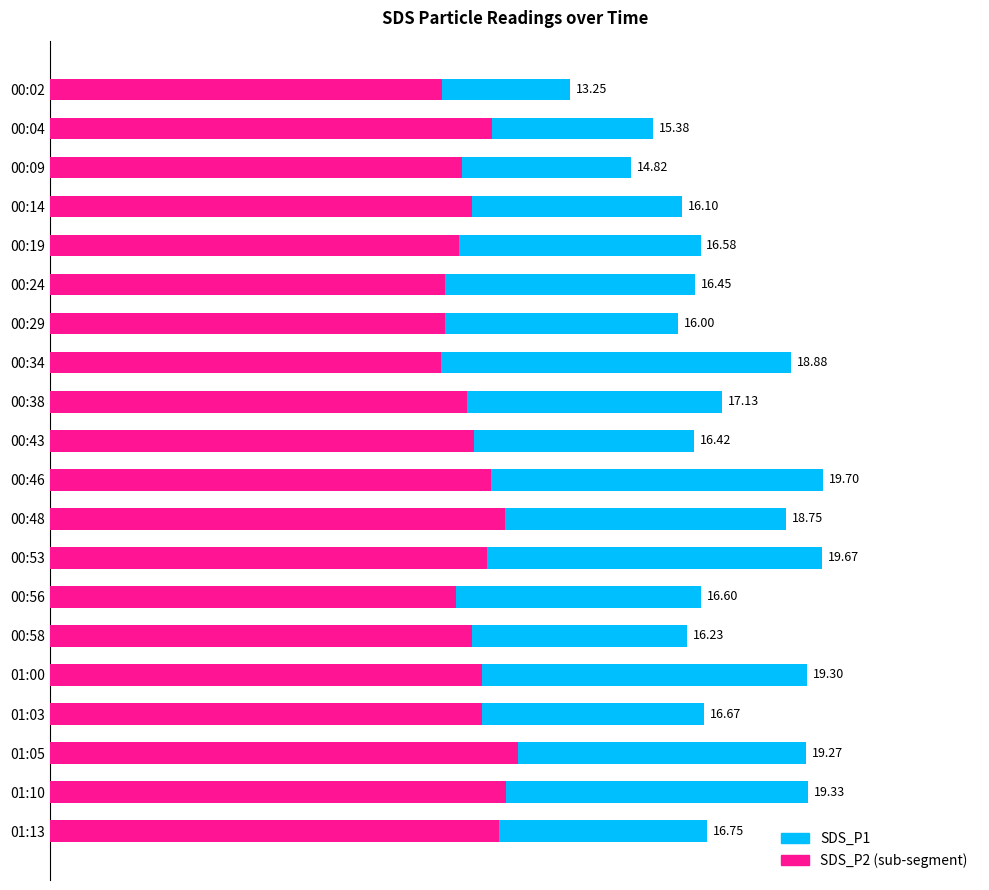

How many categories are shown in the chart?

20